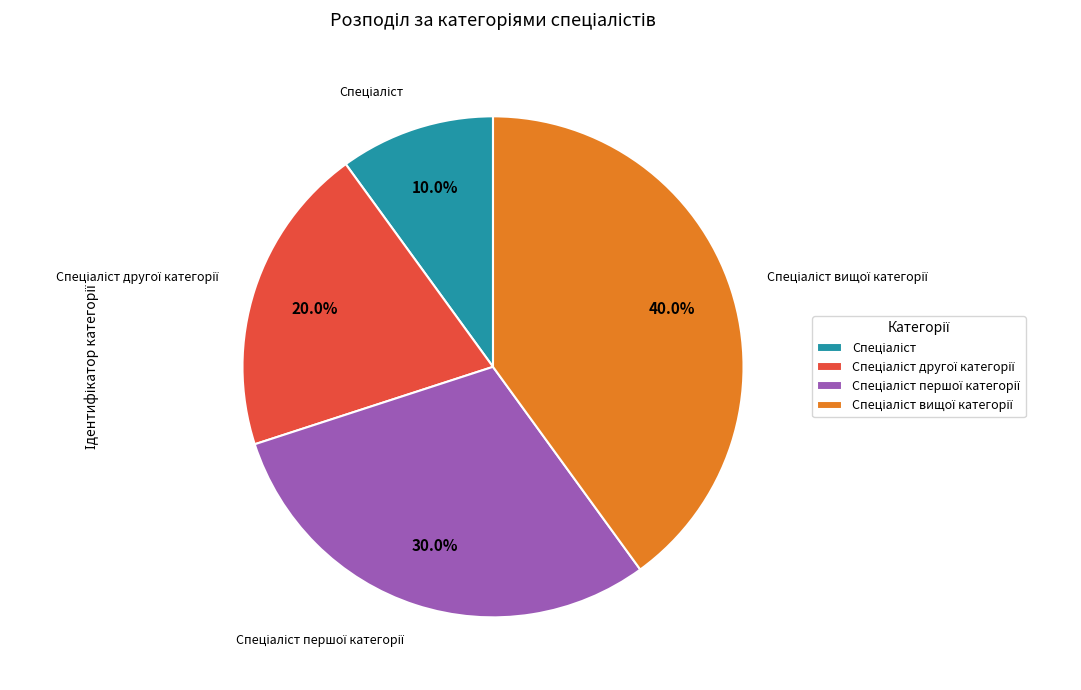

Is there a majority slice in this chart?

No